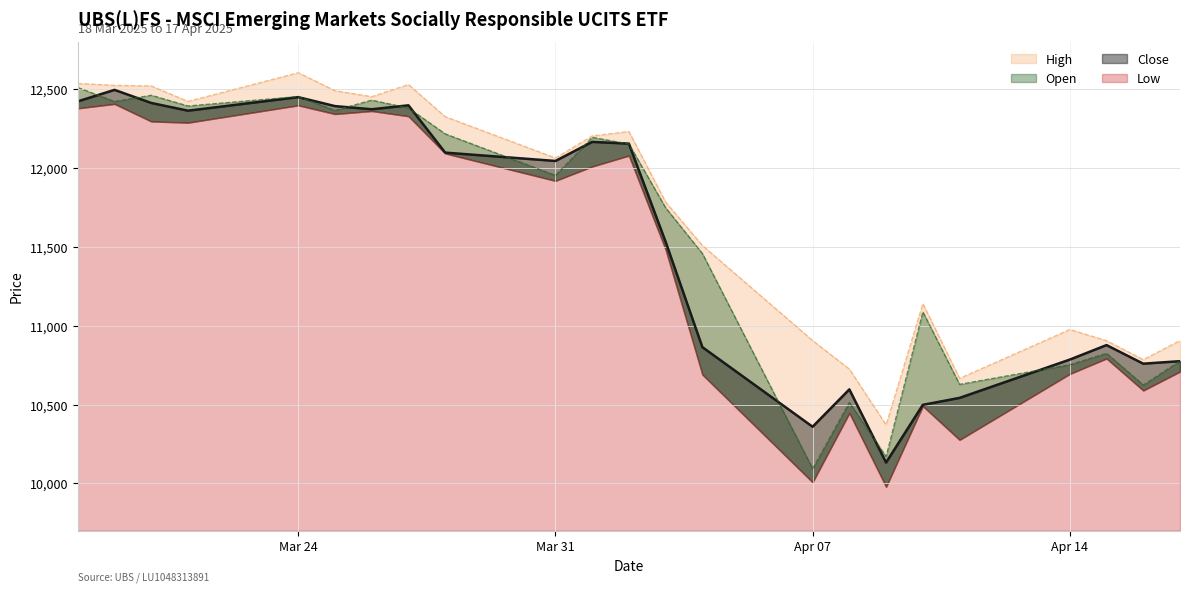

What is the difference between the highest and lowest values at 03.04.2025?

252